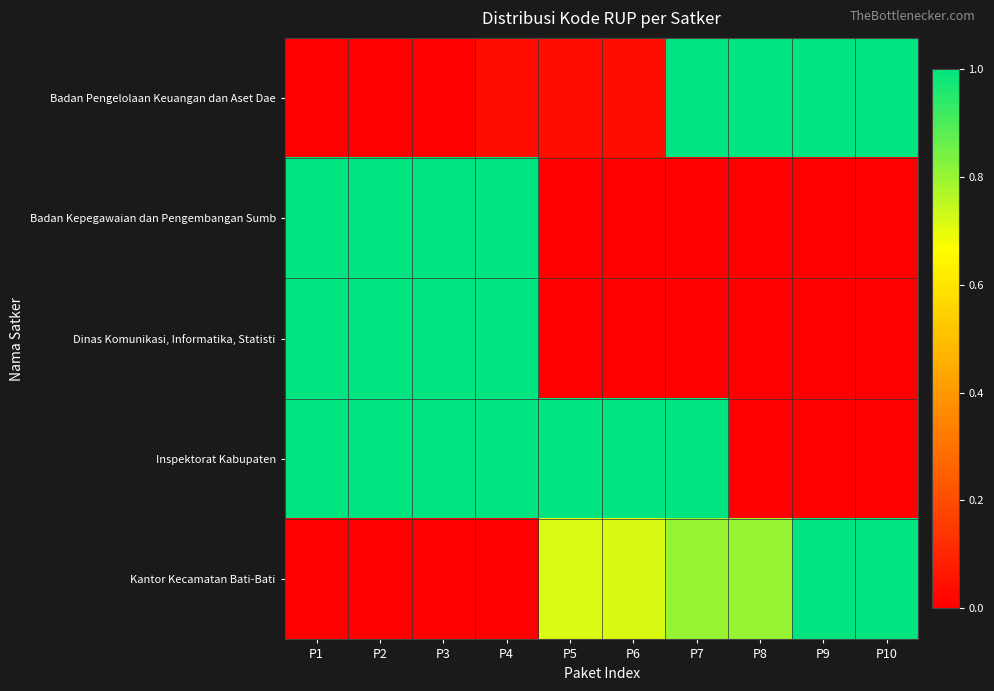

What is the difference between the highest and lowest values at P9?

1.0